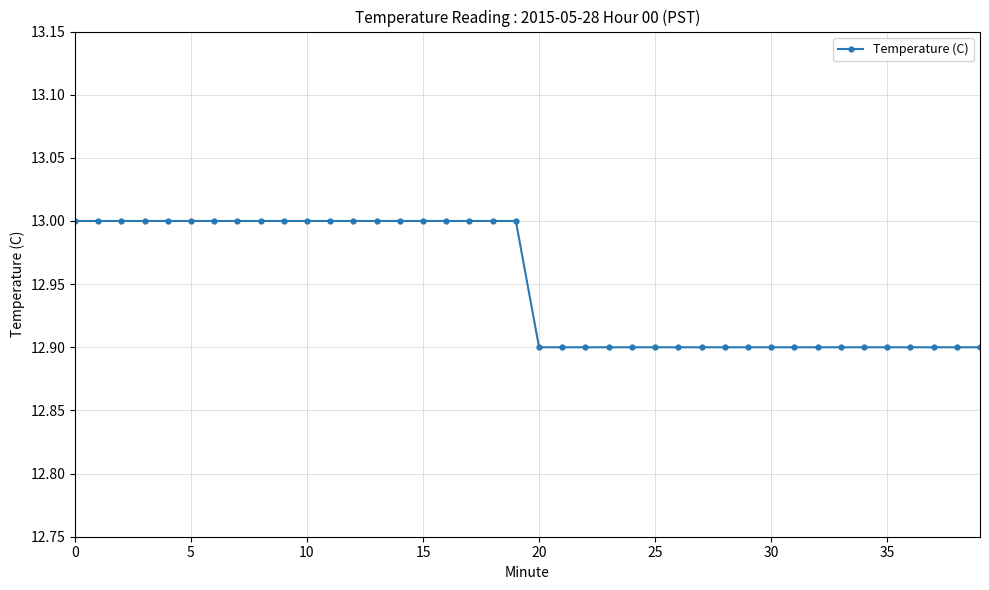

What is the minimum value shown in the chart?

12.9